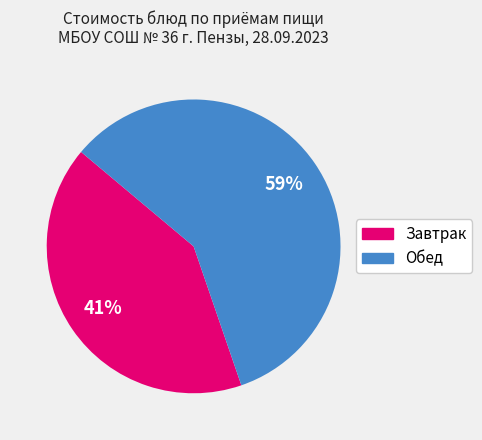

Is there a majority slice in this chart?

Yes